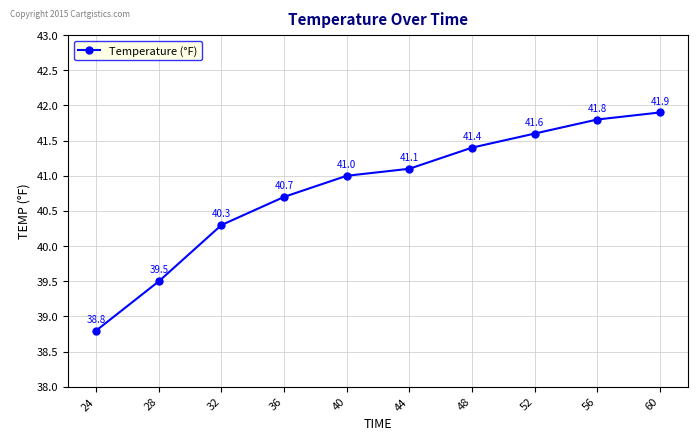

Which category has the highest value across all series?

60